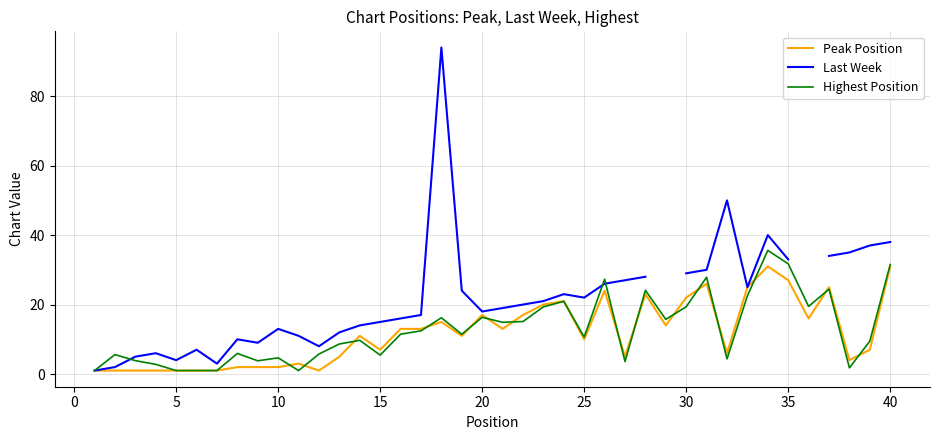

True or false: Highest Position and Peak Position intersect in this chart.

True